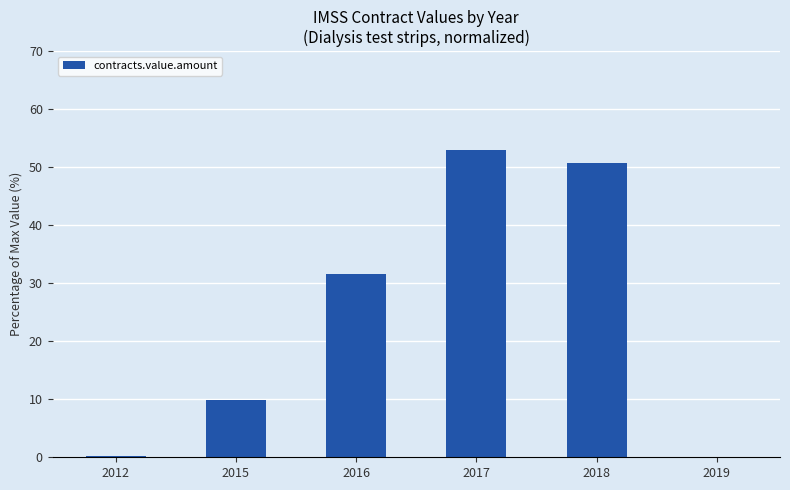

Are the bars horizontal?

No